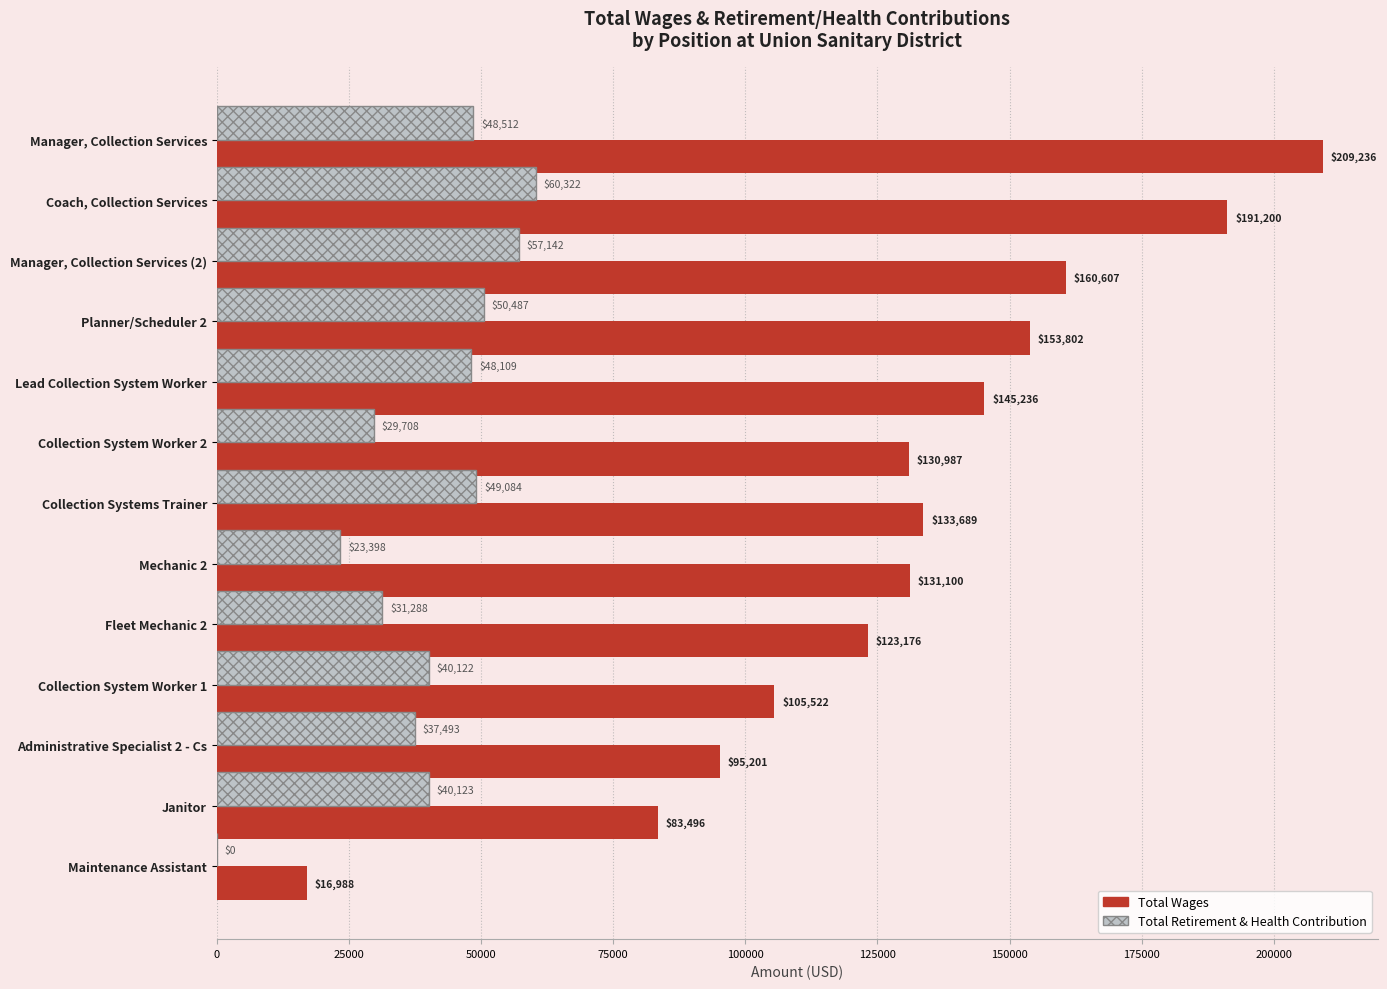

At which category does the chart reach its peak across all series?

Manager, Collection Services